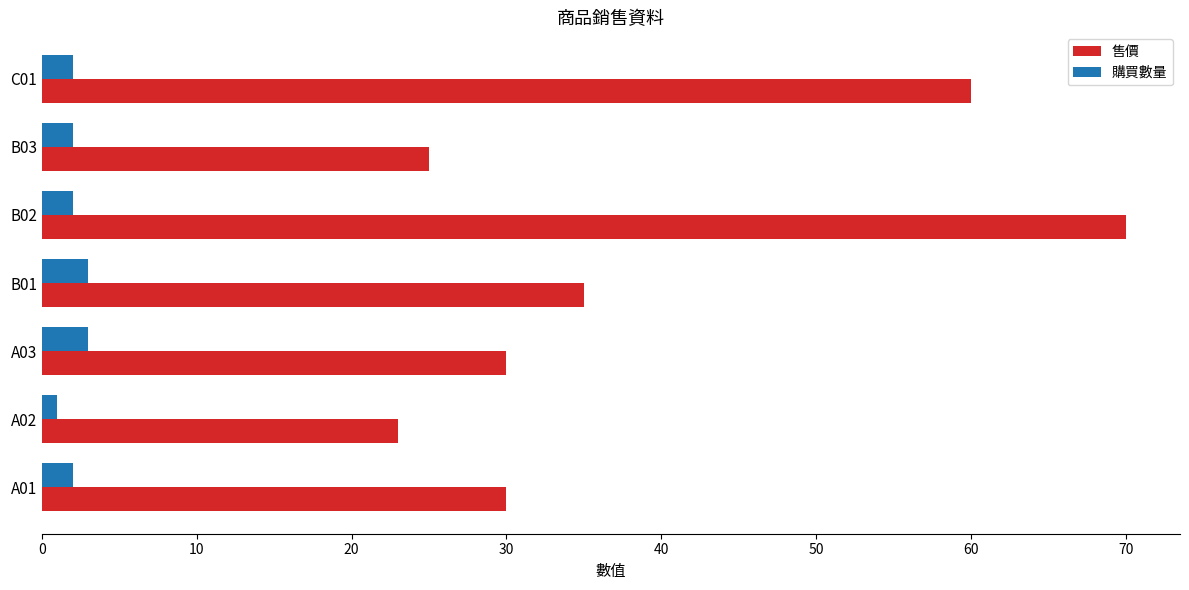

True or false: 售價 has a value of 70 at B02.

True